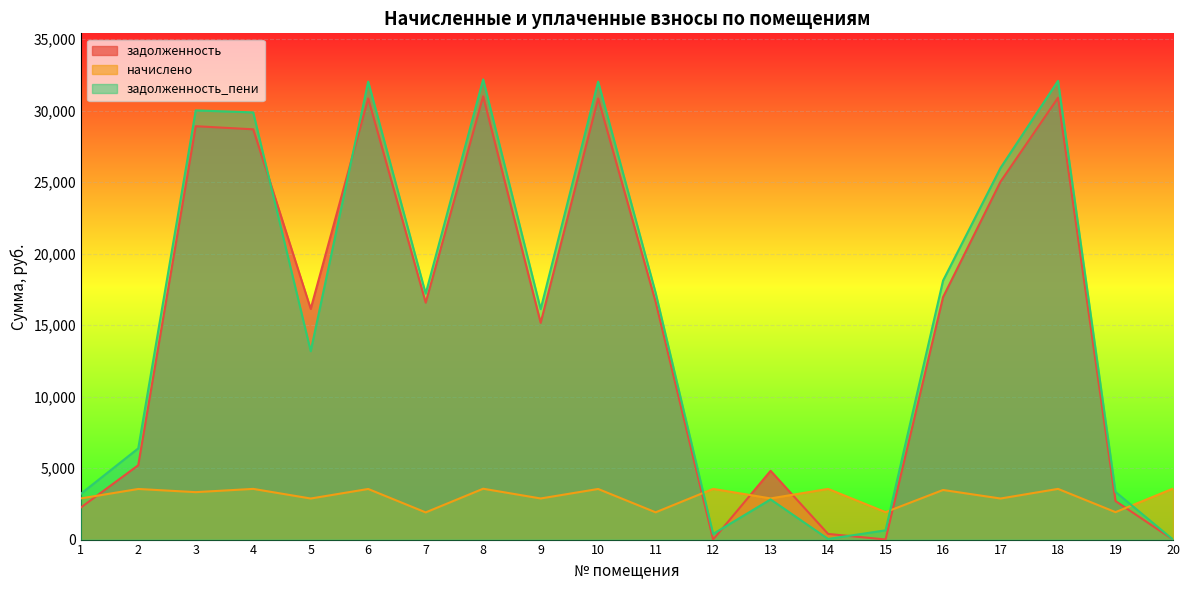

Reading right to left, list all the values displayed in this chart.

задолженность: 20=1.0	19=2695.9	18=30898.7	17=25035.2	16=16956.1	15=8.2	14=395.9	13=4810.0	12=0.0	11=16622.0	10=30847.9	9=15158.7	8=31000.8	7=16571.2	6=30847.9	5=16135.2	4=28692.8	3=28910.2	2=5198.8	1=2238.6
начислено: 20=3565.6	19=1918.8	18=3545.1	17=2872.3	16=3469.1	15=1918.8	14=3545.1	13=2878.2	12=3545.1	11=1907.1	10=3539.2	9=2875.3	8=3556.8	7=1901.2	6=3539.2	5=2872.3	4=3545.1	3=3316.9	2=3539.2	1=2878.2
задолженность_пени: 20=1.0	19=3335.5	18=32080.4	17=25992.6	16=18112.4	15=647.8	14=43.7	13=2809.4	12=393.7	11=17257.7	10=32027.6	9=16117.1	8=32186.4	7=17205.0	6=32027.6	5=13172.6	4=29874.5	3=30015.9	2=6378.5	1=3198.0